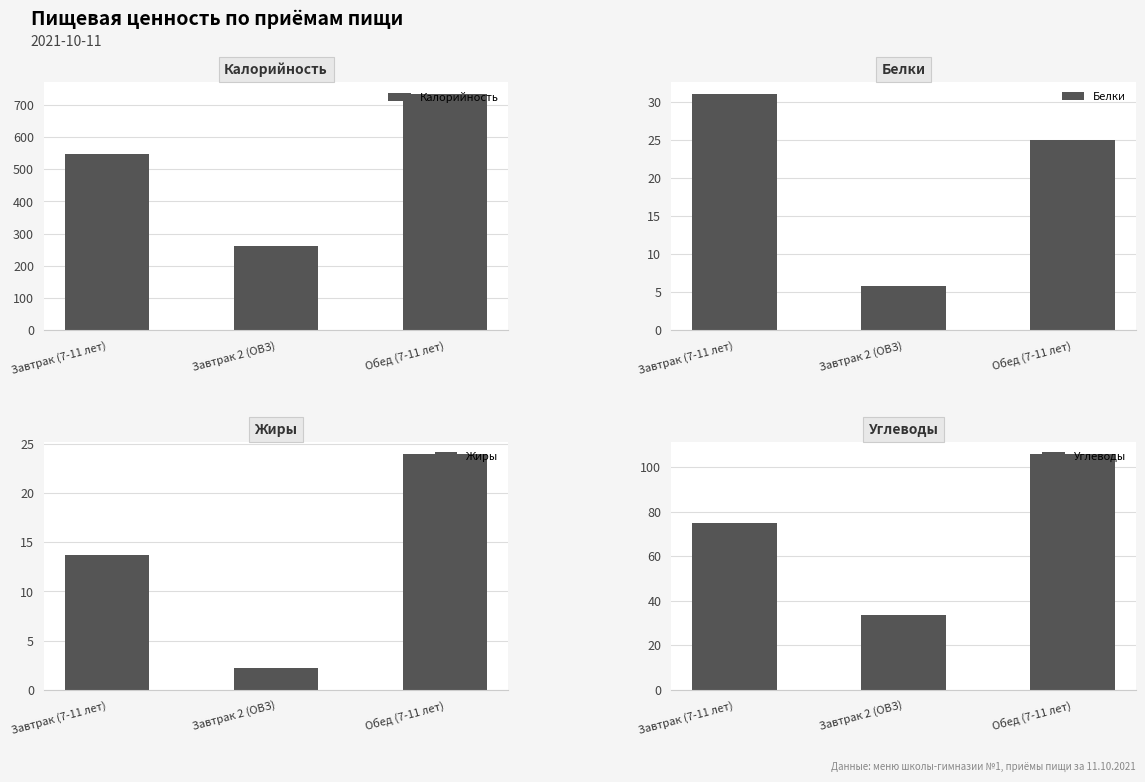

What is the label of the 3rd bar from the left?

Обед (7-11 лет)